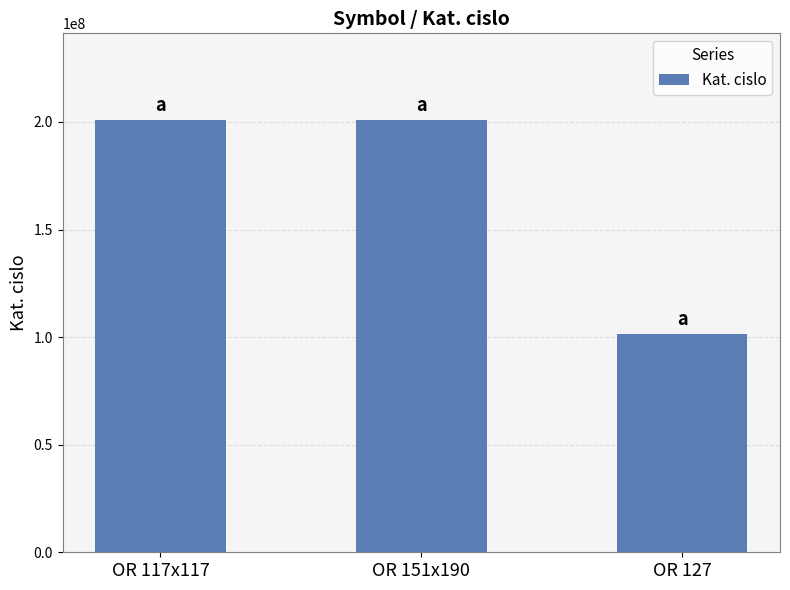

The value at OR 151x190 is 201000040. True or false?

True